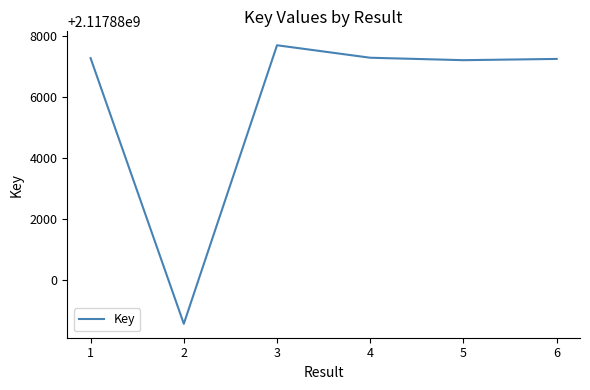

Is this an area chart (filled region under the line)?

No